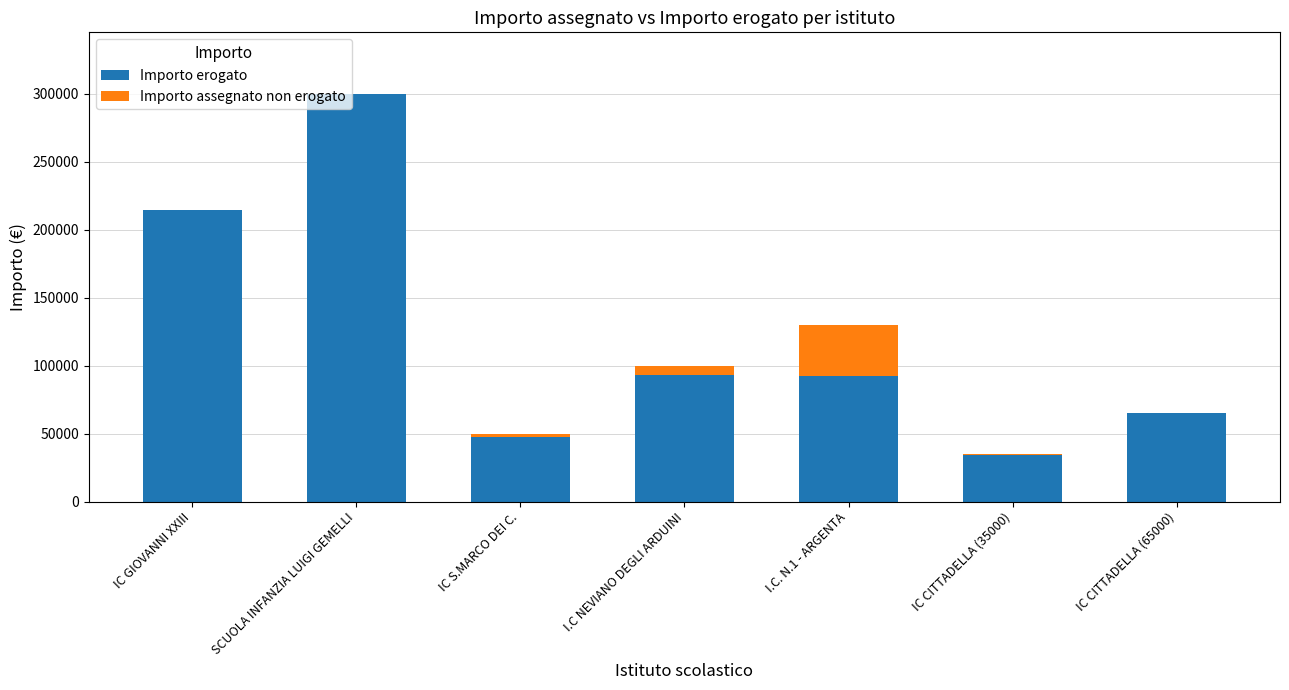

What is the sum of all Importo erogato values?

846326.1